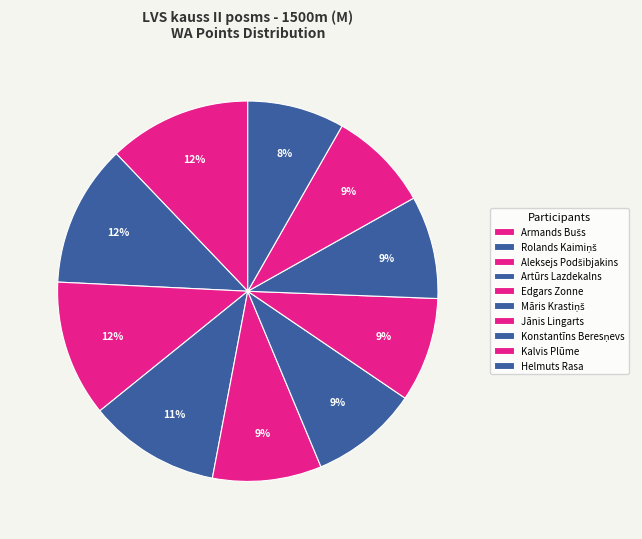

Is it true that Aleksejs Podšibjakins is 18% of the pie?

False